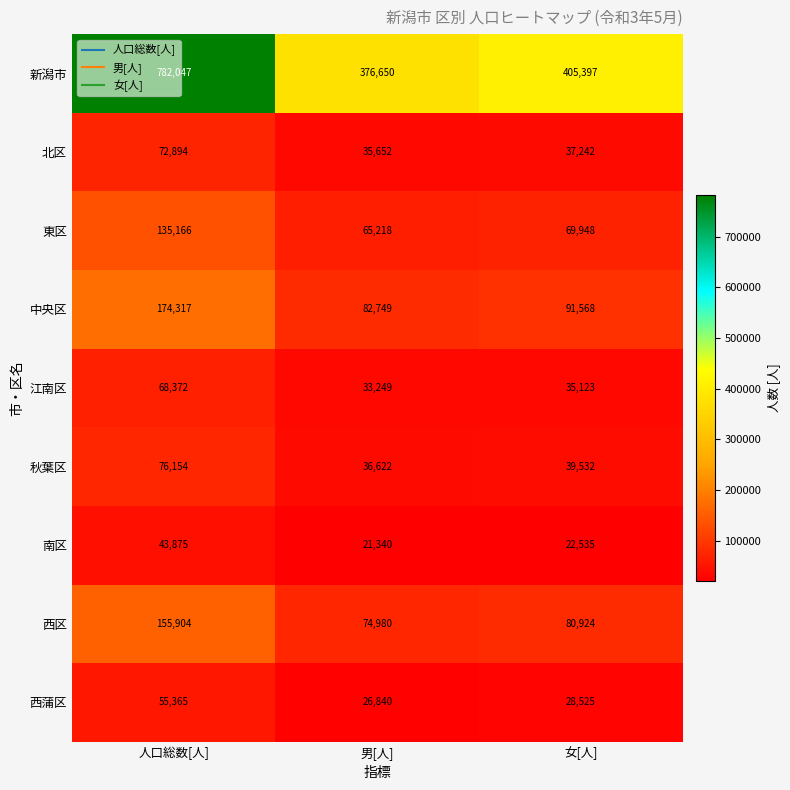

True or false: 西蒲区 has a value of 26840 at 男[人].

True